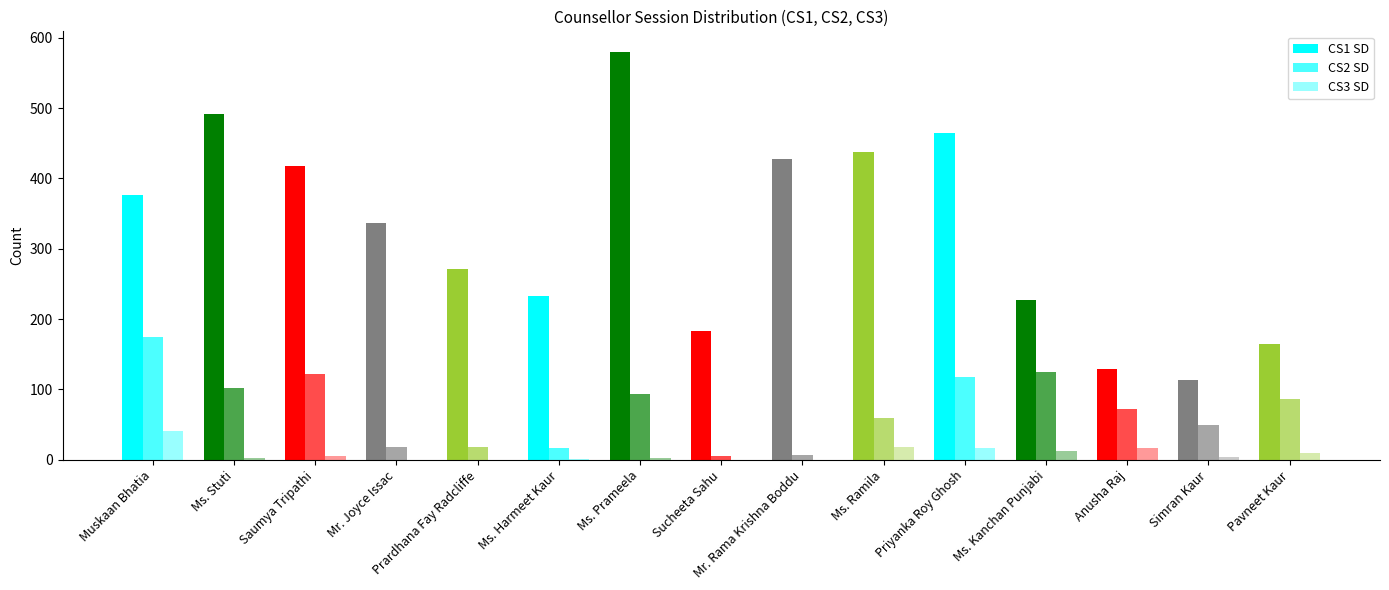

At which label does CS1 SD first exceed 337?

Muskaan Bhatia